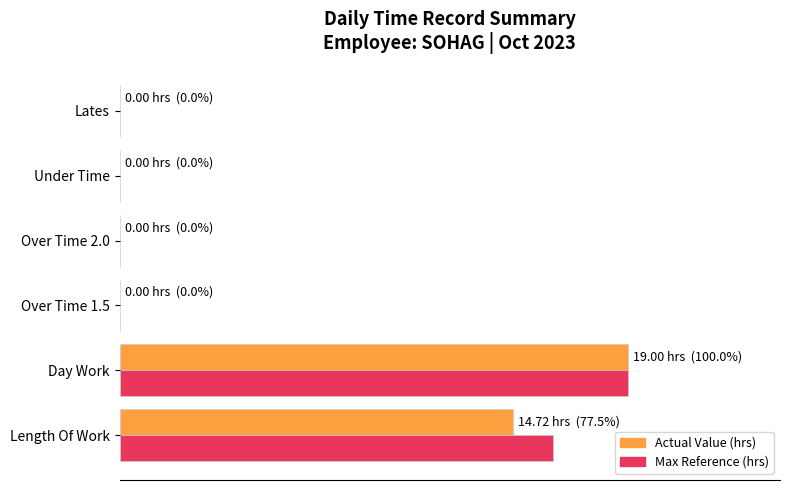

Reading right to left, what are all the values shown in this chart?

Actual Value (hrs): 0.0	0.0	0.0	0.0	100.0	77.5
Max Value (hrs): 0.0	0.0	0.0	0.0	100.0	85.2